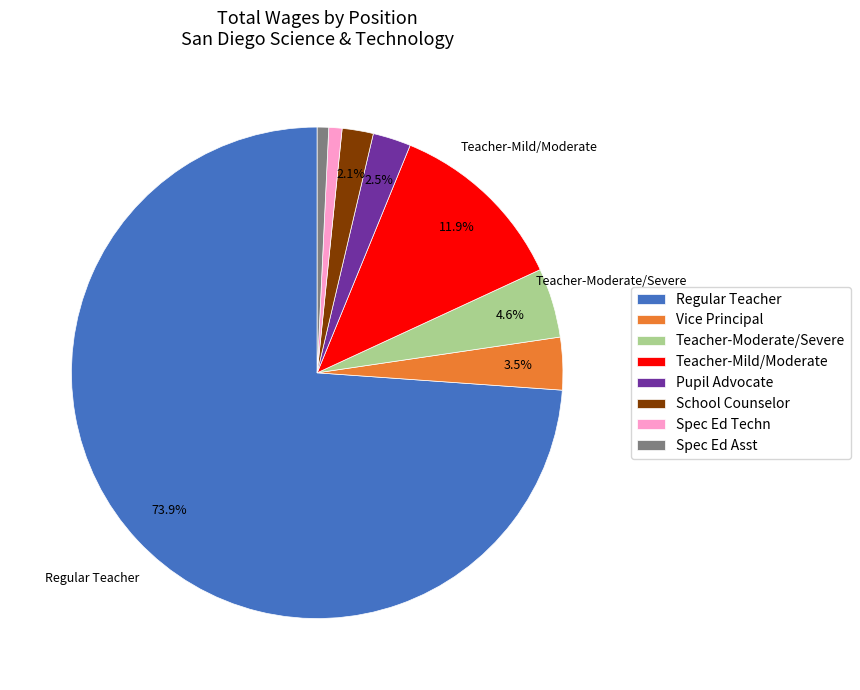

Combined, do Teacher-Moderate/Severe and Regular Teacher account for over 50%?

Yes